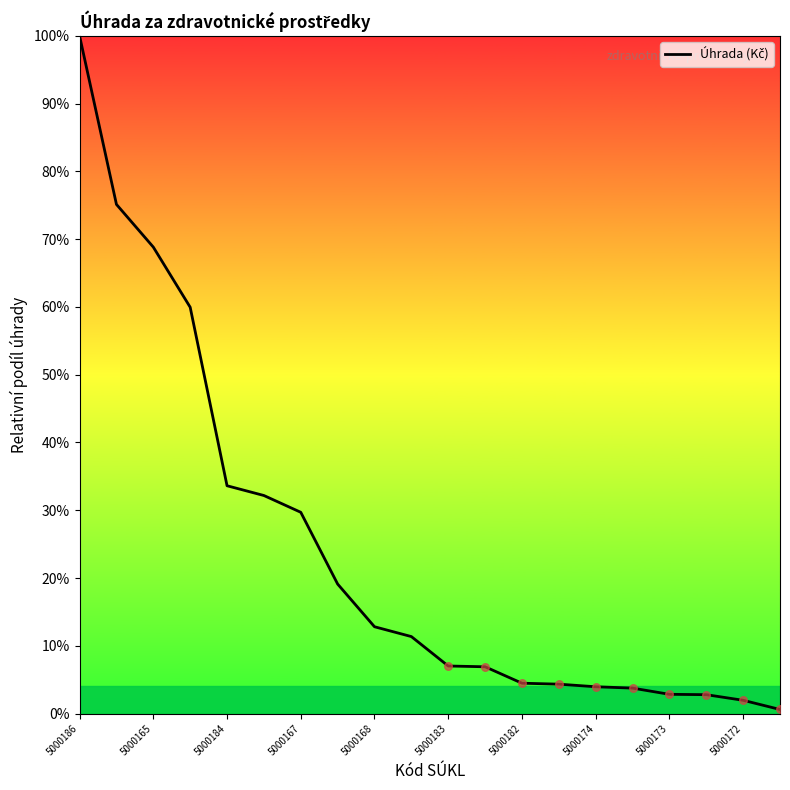

What is the difference between the maximum and minimum values?

99.4